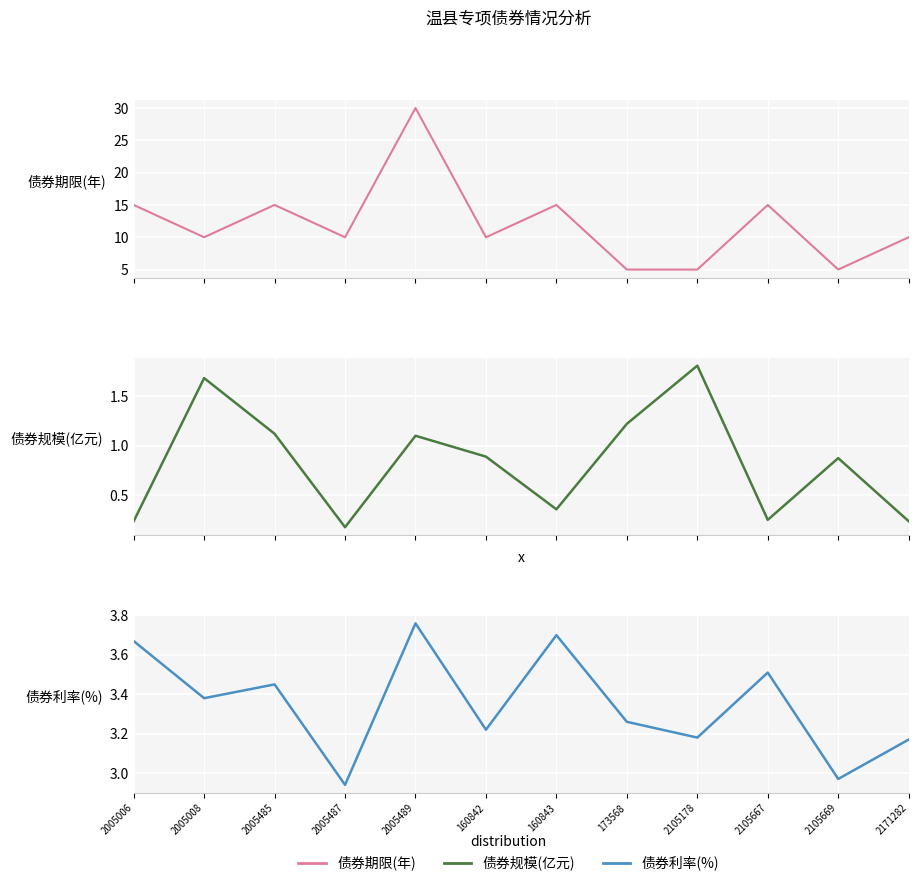

Which series has the largest total across all categories?

债券期限(年)